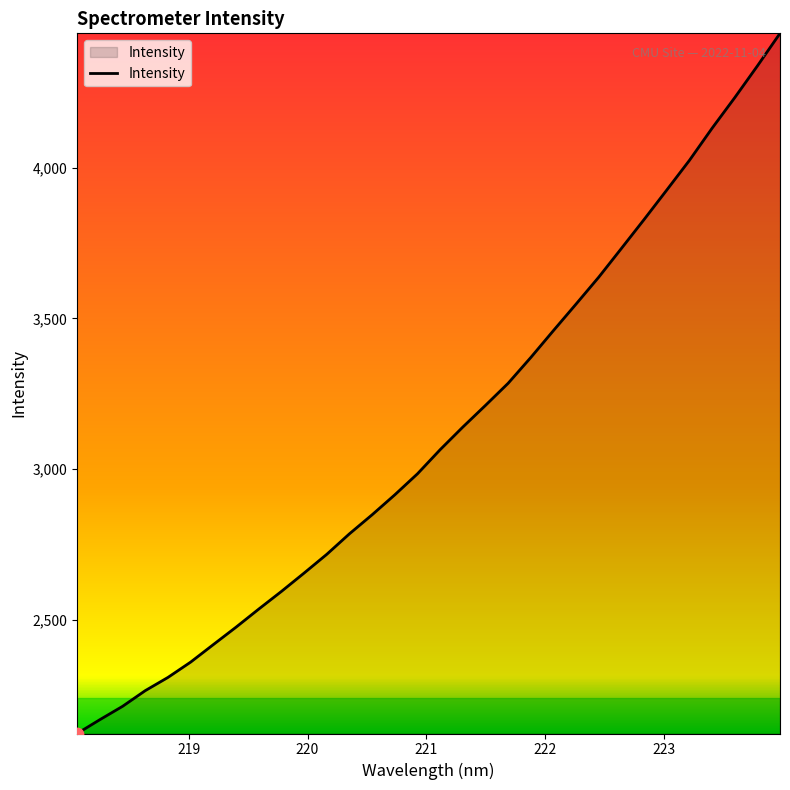

What is the smallest value displayed?

2123.3